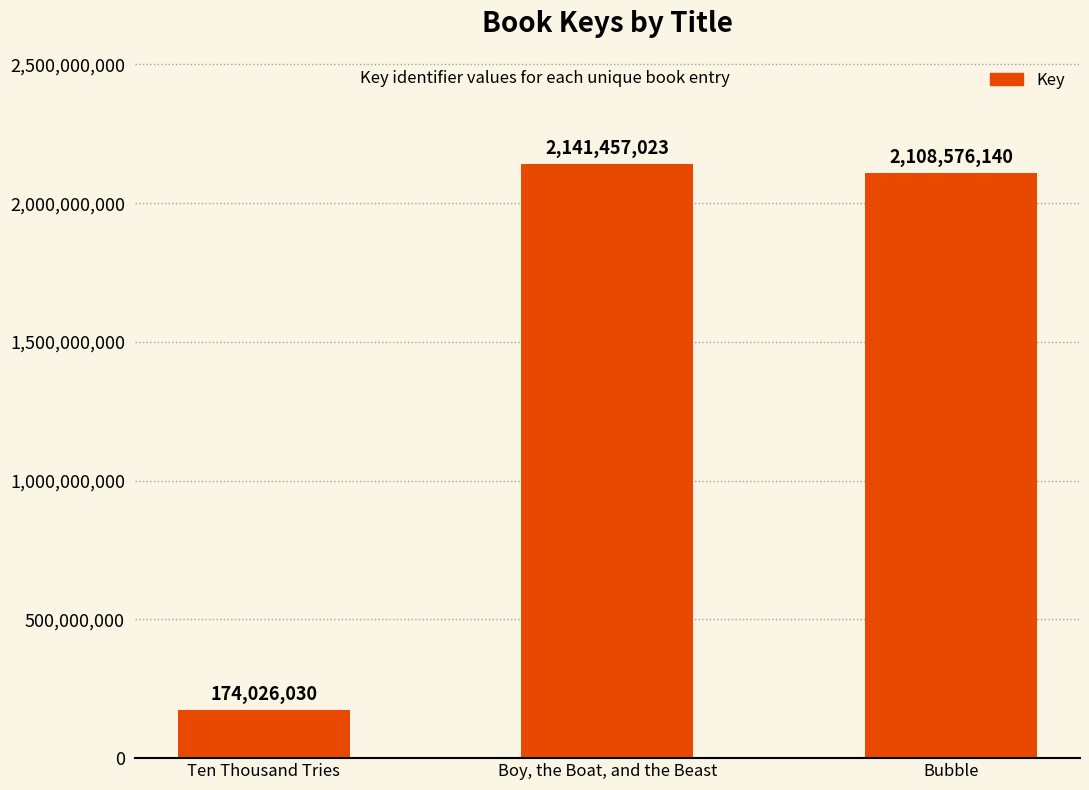

What is the change in value from Boy, the Boat, and the Beast to Bubble?

-32880883